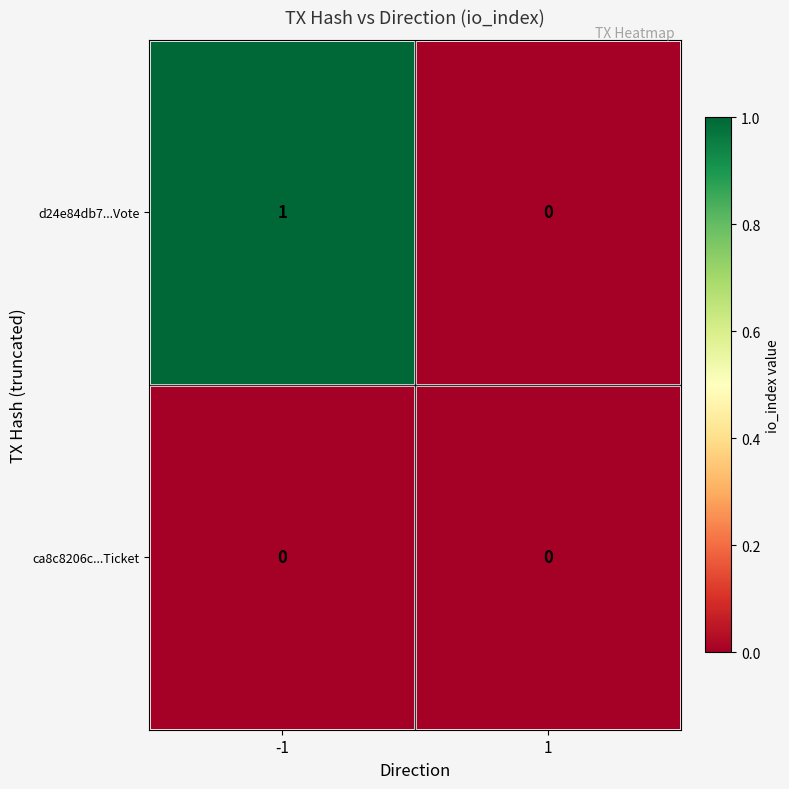

True or false: d24e84db7...Vote has a value of 0 at 1.

True